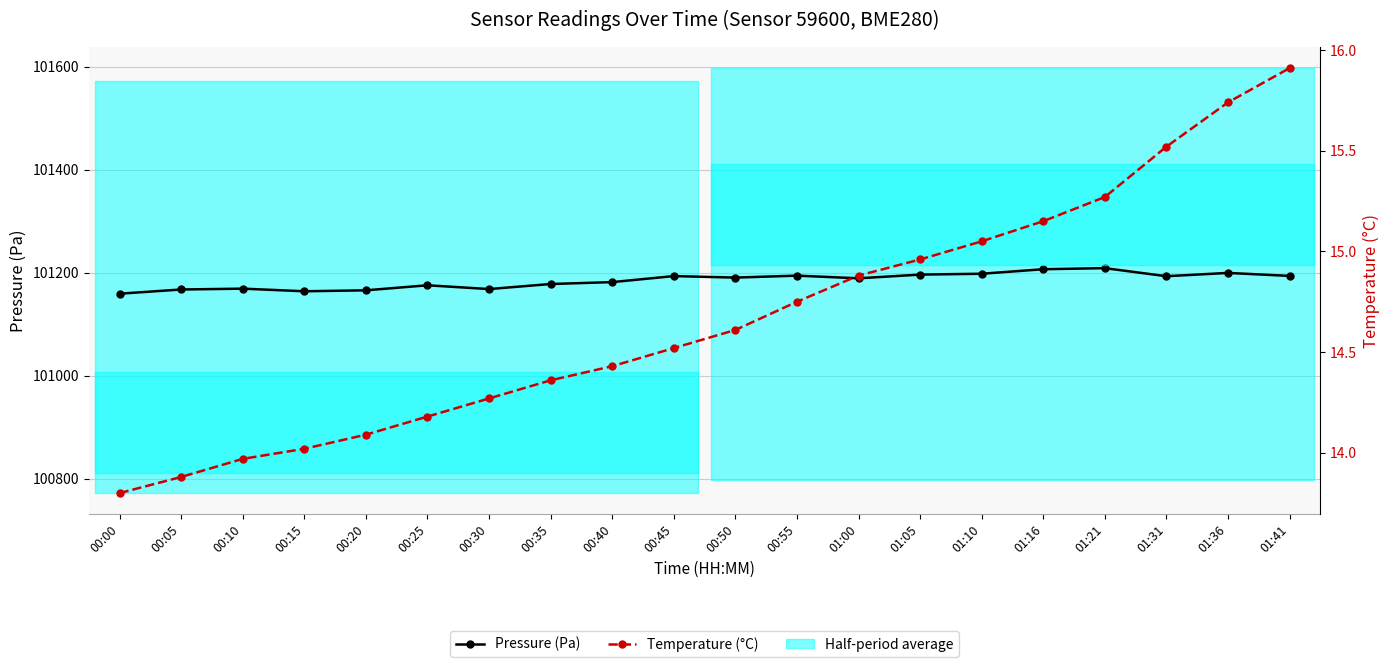

The Temperature (°C) series shows 14.6 at 00:50. True or false?

True